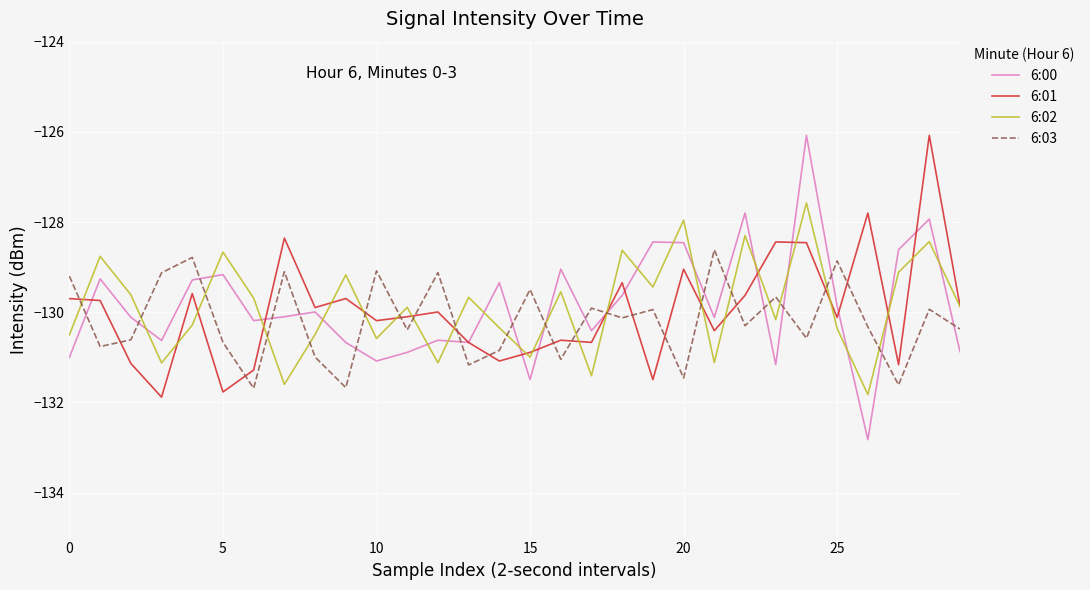

Which series has the largest range (max minus min)?

6:00